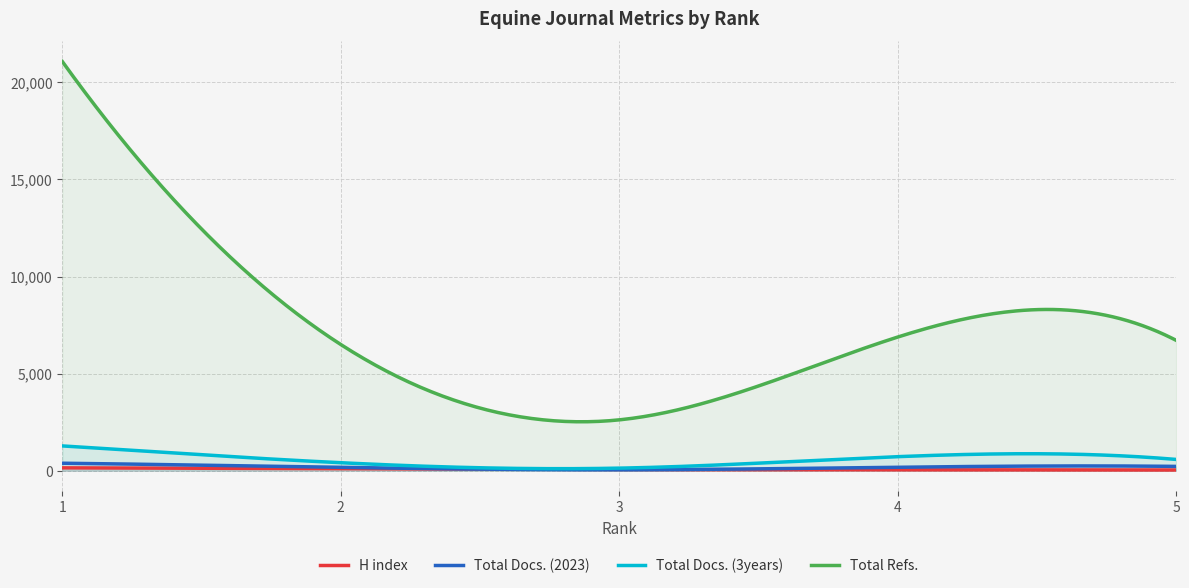

Is the value of Total Docs. (3years) at 1 greater than the value of Total Docs. (2023) at 2?

Yes